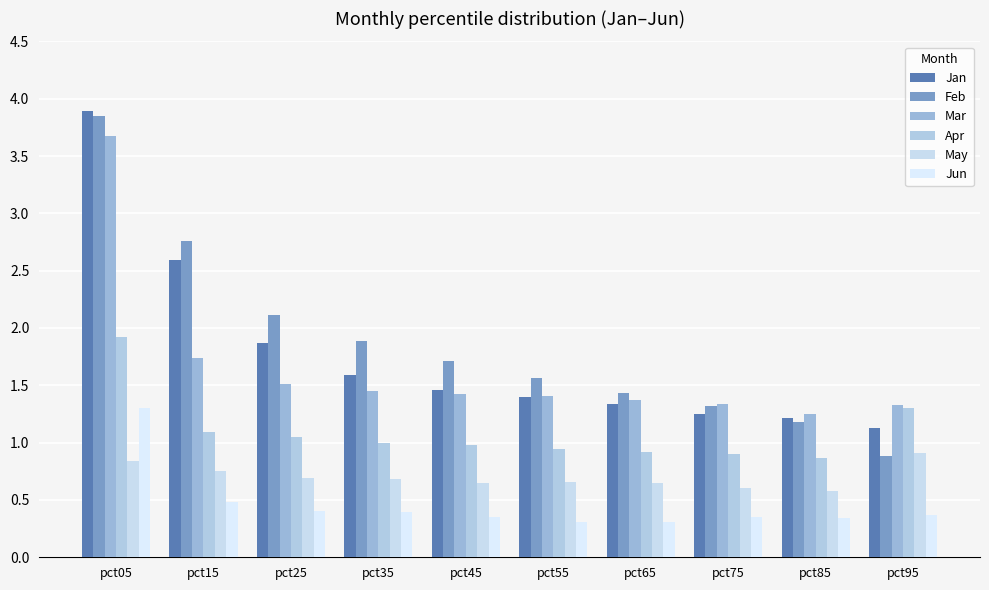

How many bars are there in each group?

6